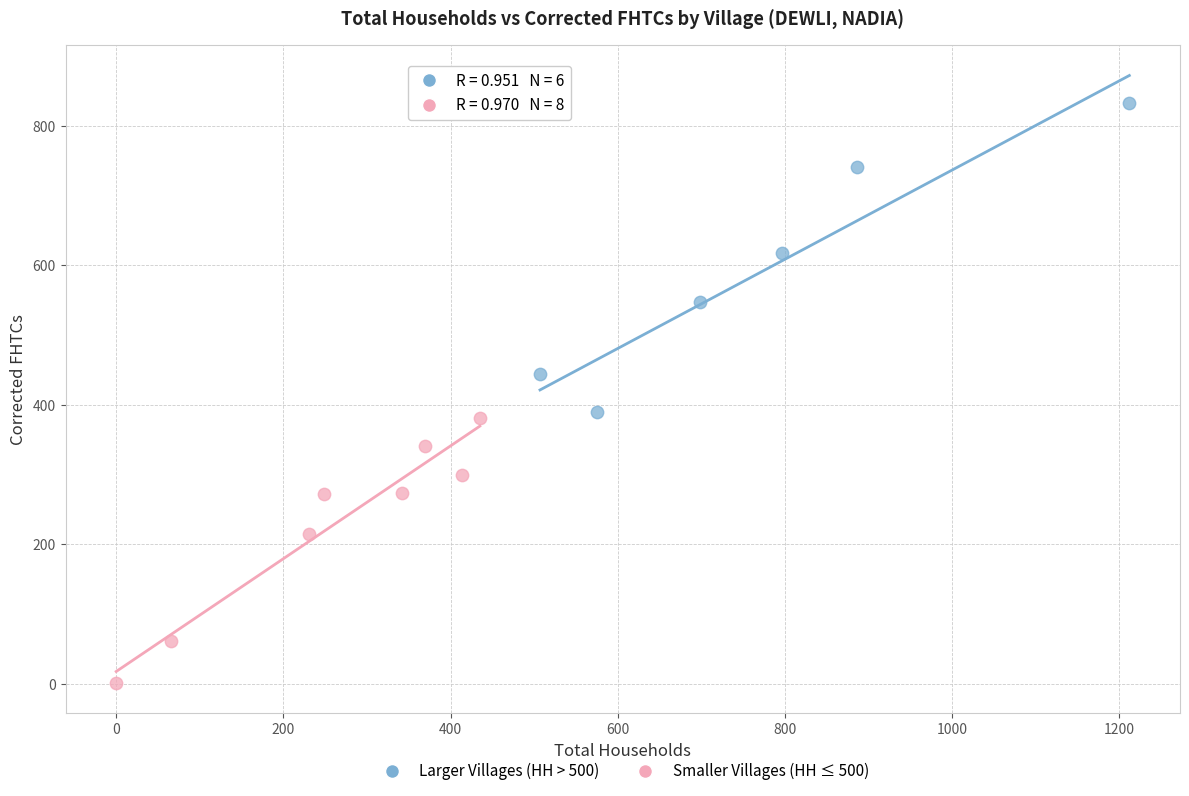

Which series contains the lowest Y value?

Smaller Villages (HH ≤ 500)